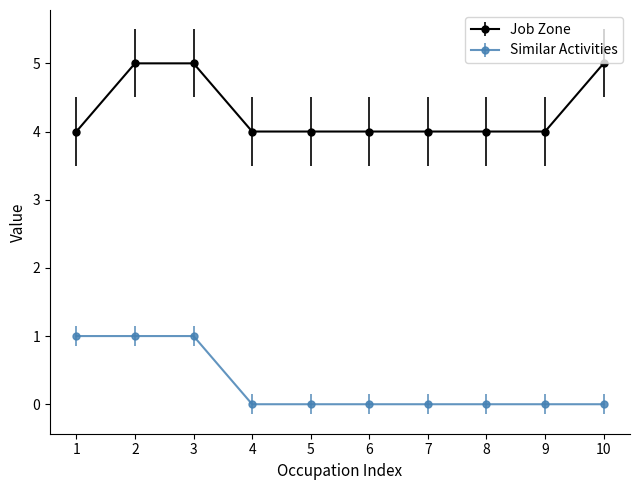

True or false: Job Zone and Similar Activities intersect in this chart.

False